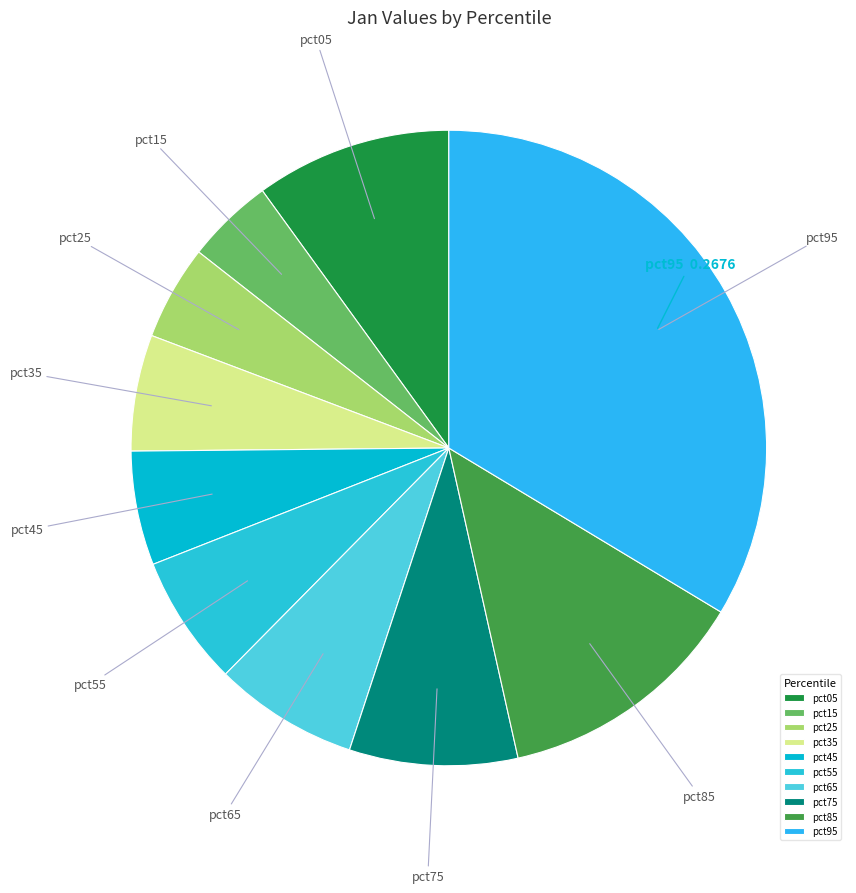

Which category has the biggest portion of the pie?

pct95